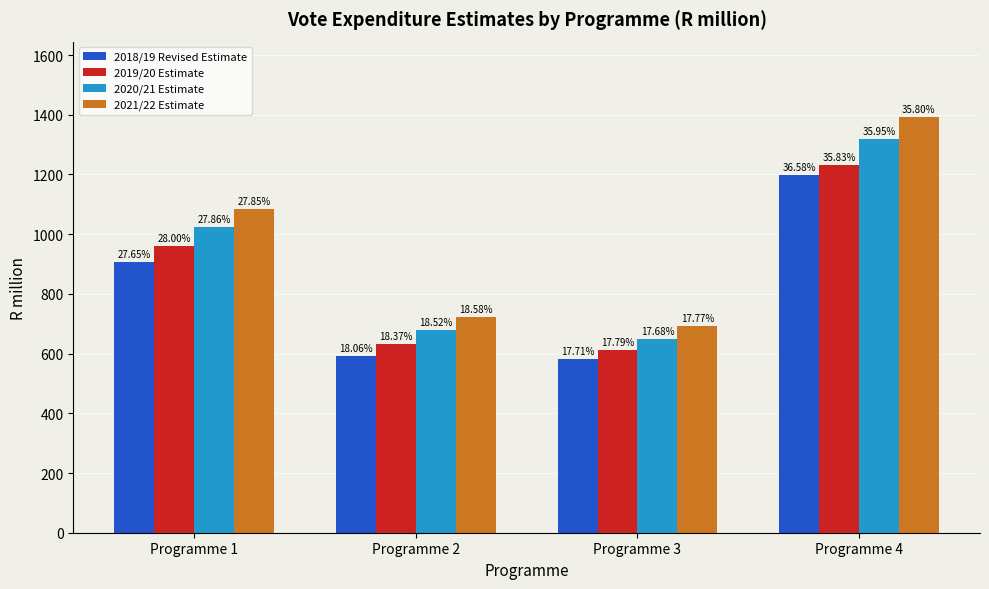

At how many categories does at least one series exceed 1271?

1